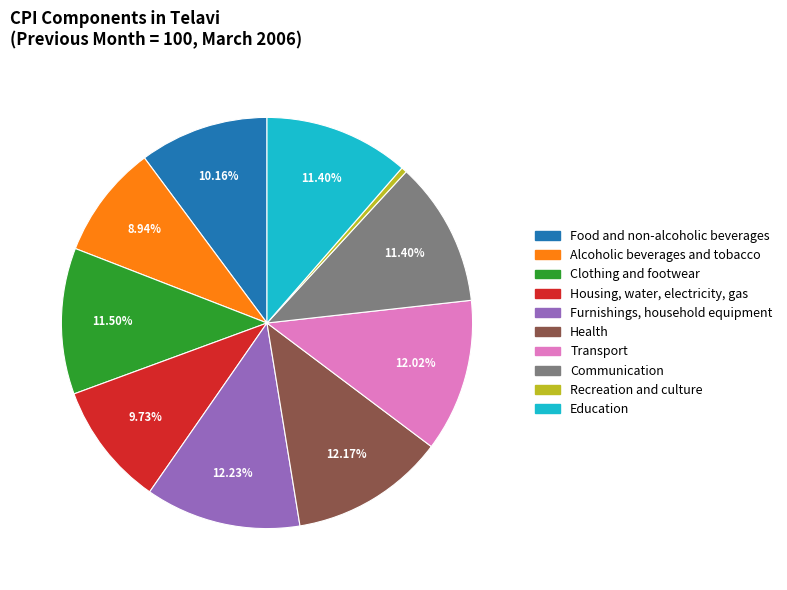

Count the number of slices in the pie.

10